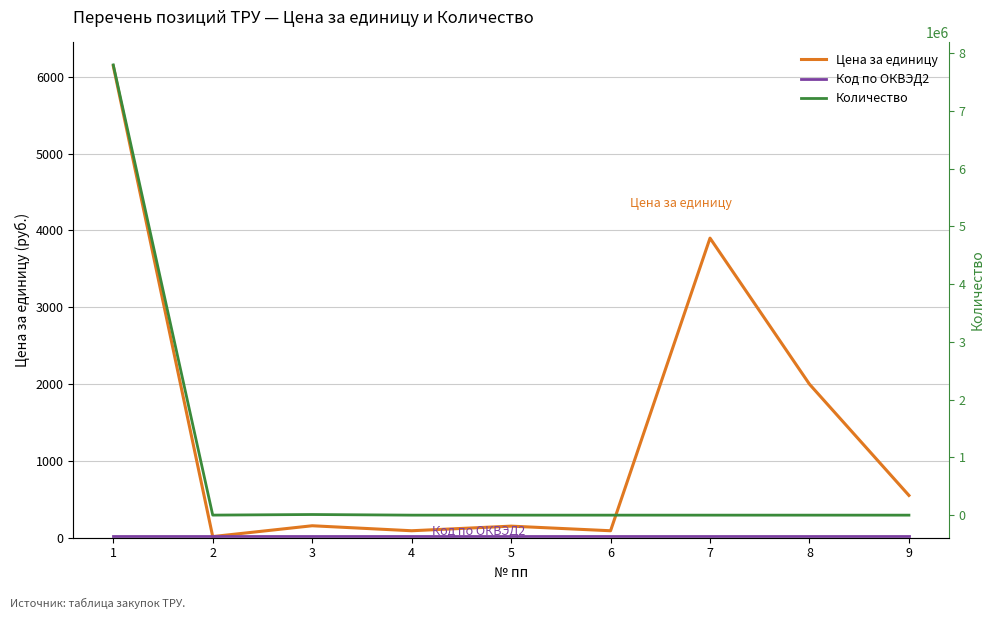

Read the Цена за единицу value at 6.

90.0